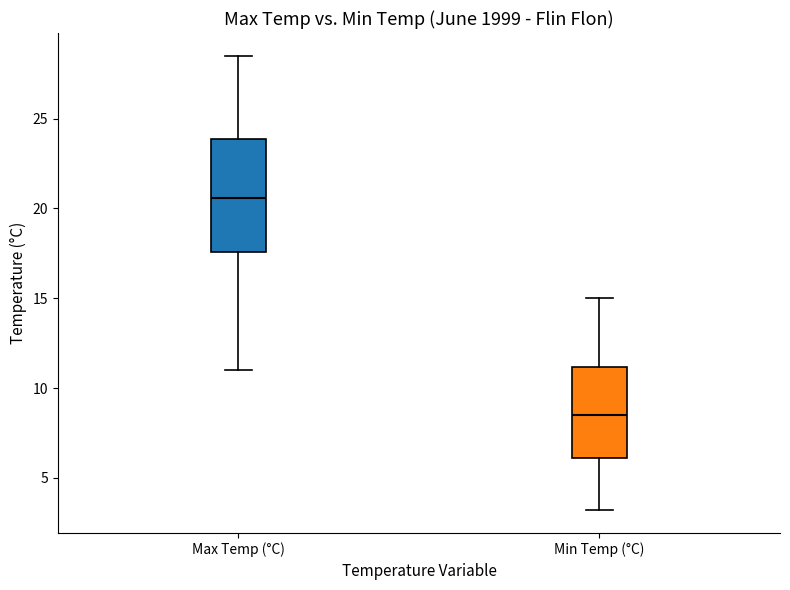

Reading left to right, transcribe this box plot: for each box, give where its median line is, the range the box spans, and where its two whiskers end, as read against the y-axis. The values are not printed on the chart, so give them approximately, as read against the axis.

Max Temp (°C): median 20.5, box 17.5 to 24.0, whiskers 11.0 to 28.5
Min Temp (°C): median 8.5, box 6.0 to 11.0, whiskers 3.0 to 15.0